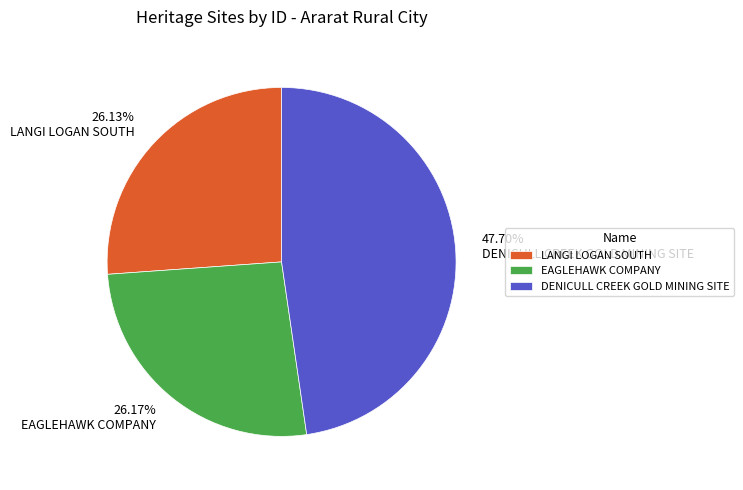

To the nearest percent, what is the difference between the largest and smallest slice percentages?

22%